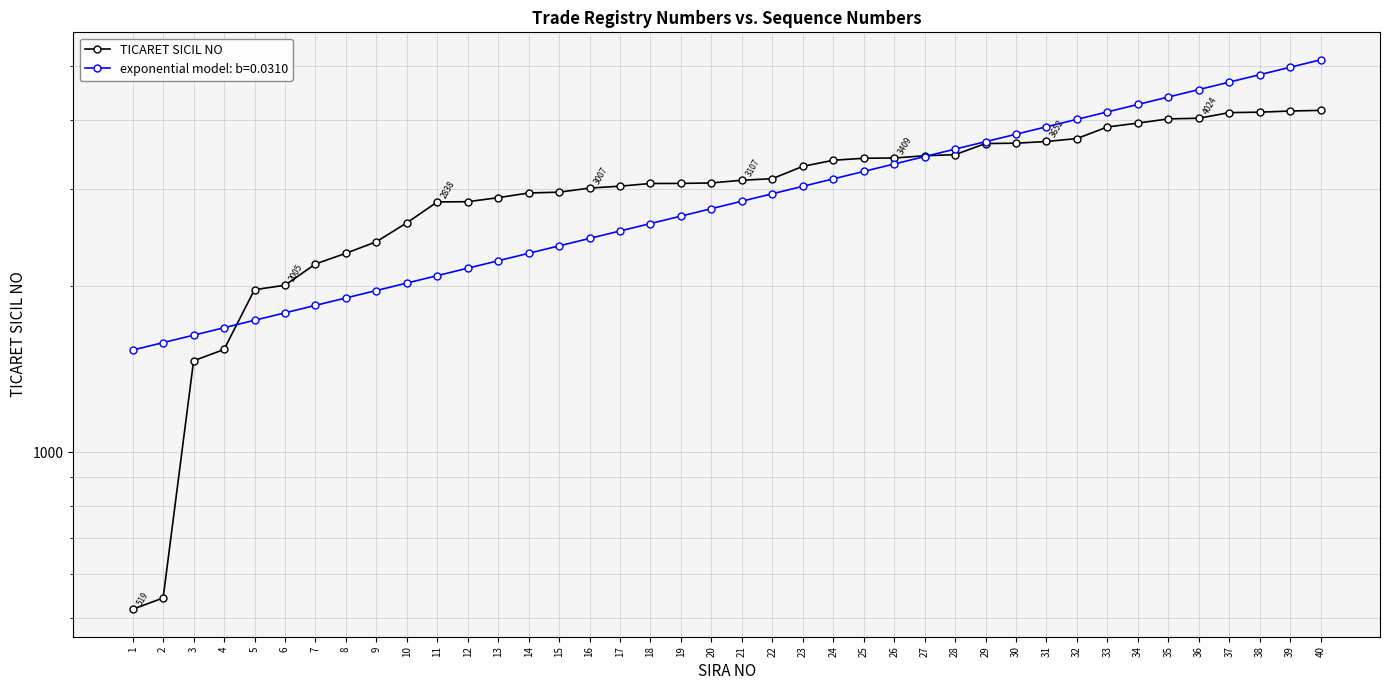

The value at 3 is 2433. True or false?

False